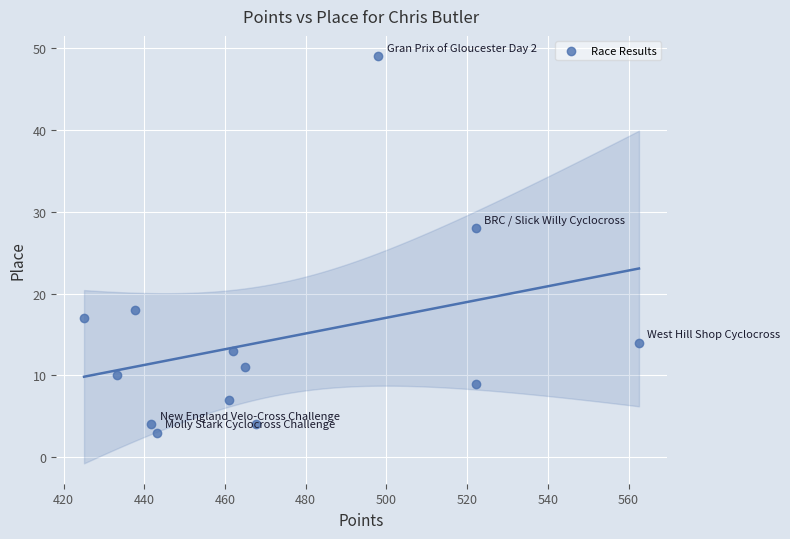

What is the range of Y values (max minus min)?

46